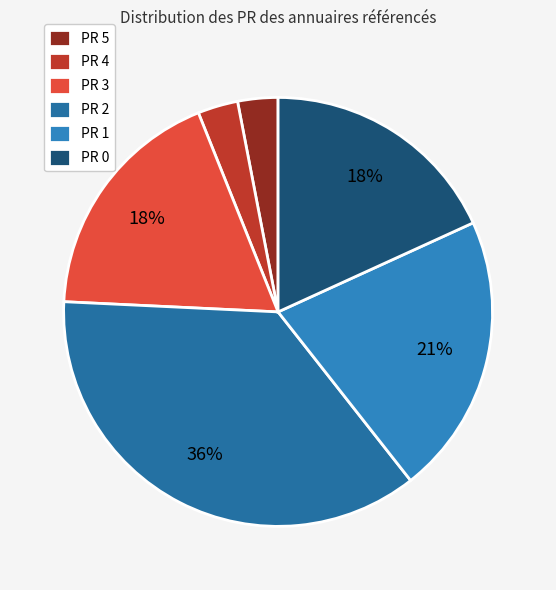

What is the largest slice in the pie chart?

PR 2